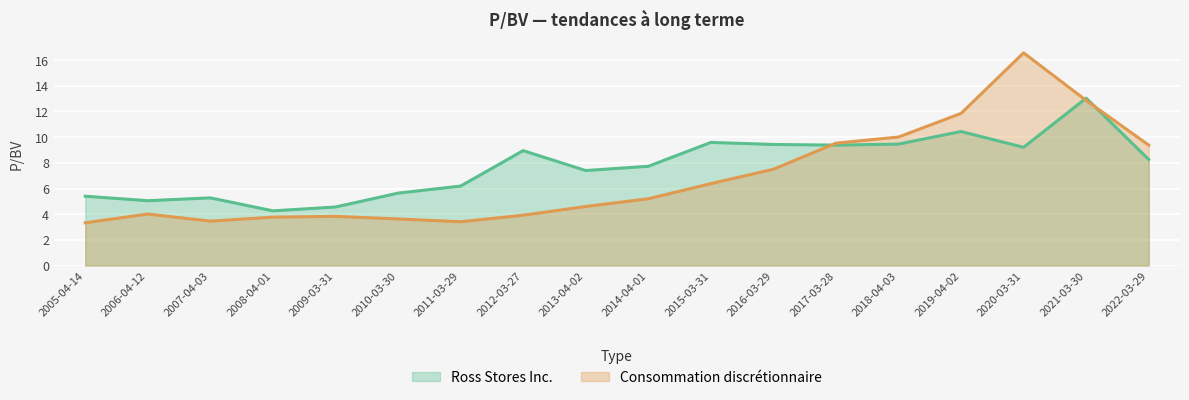

Rank the series at 2022-03-29 from lowest to highest value.

Ross Stores Inc., Consommation discrétionnaire